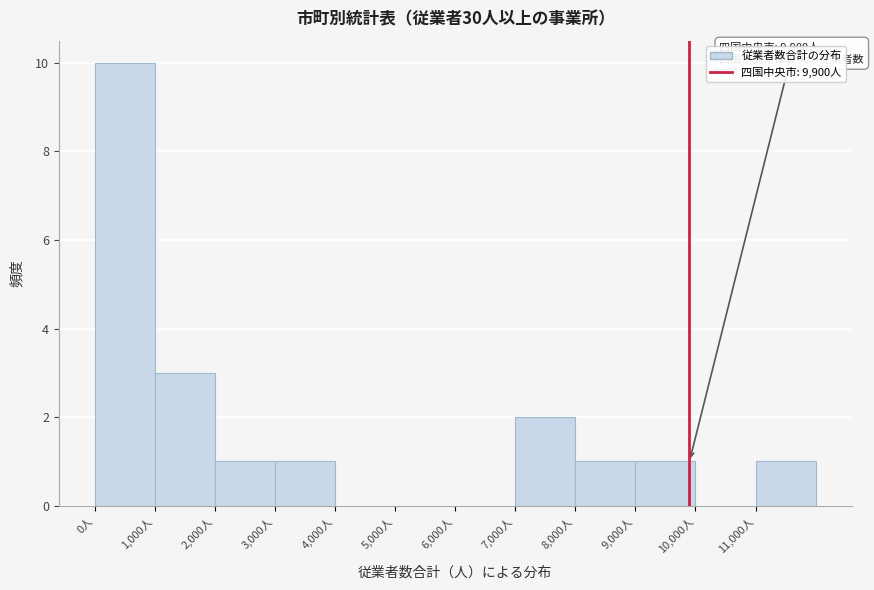

Over which range of the x-axis is the bar tallest?

0 to 1000